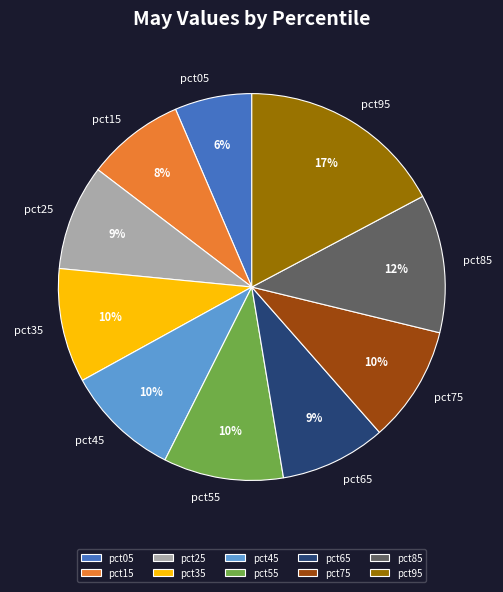

To the nearest percent, what is the difference between the largest and smallest slice percentages?

11%